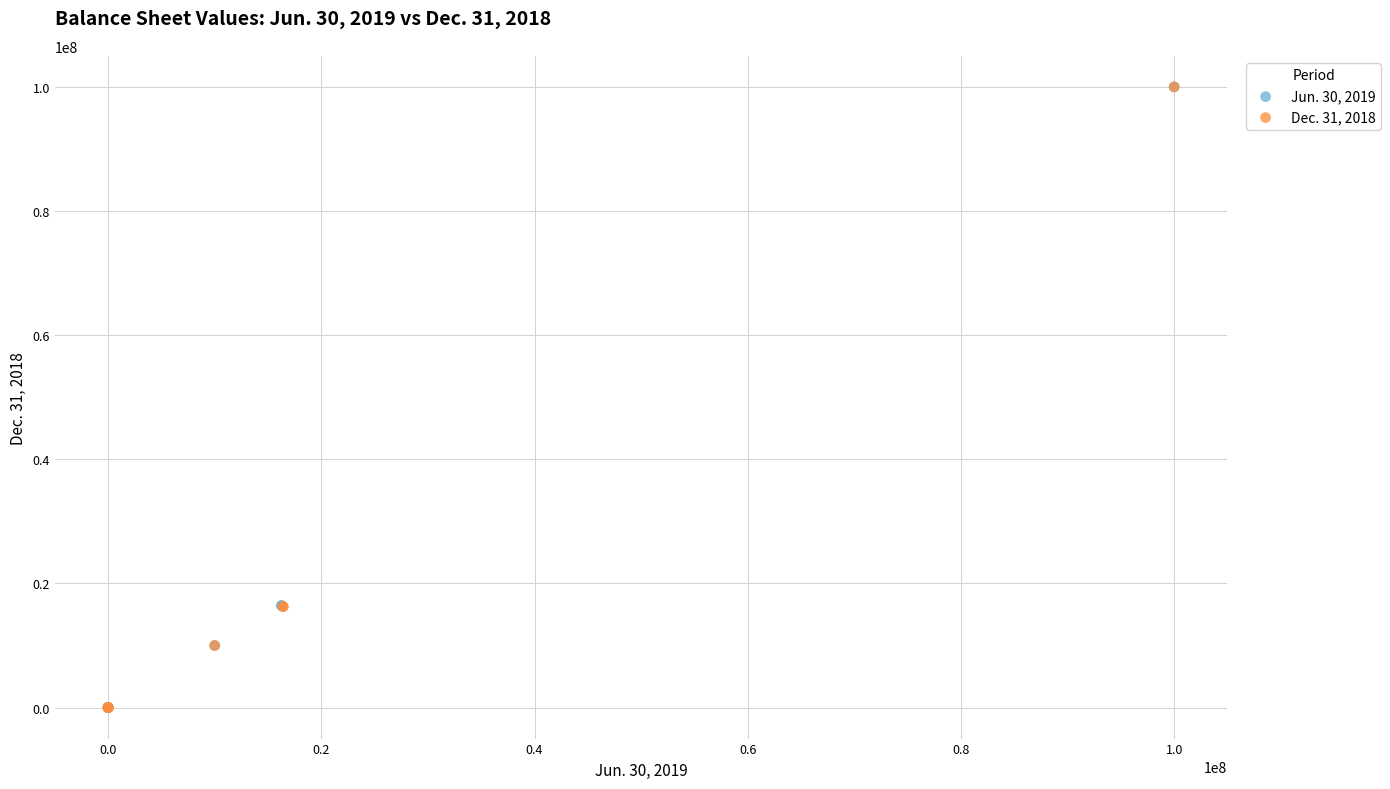

What are all the series names shown in the legend?

Jun. 30, 2019, Dec. 31, 2018